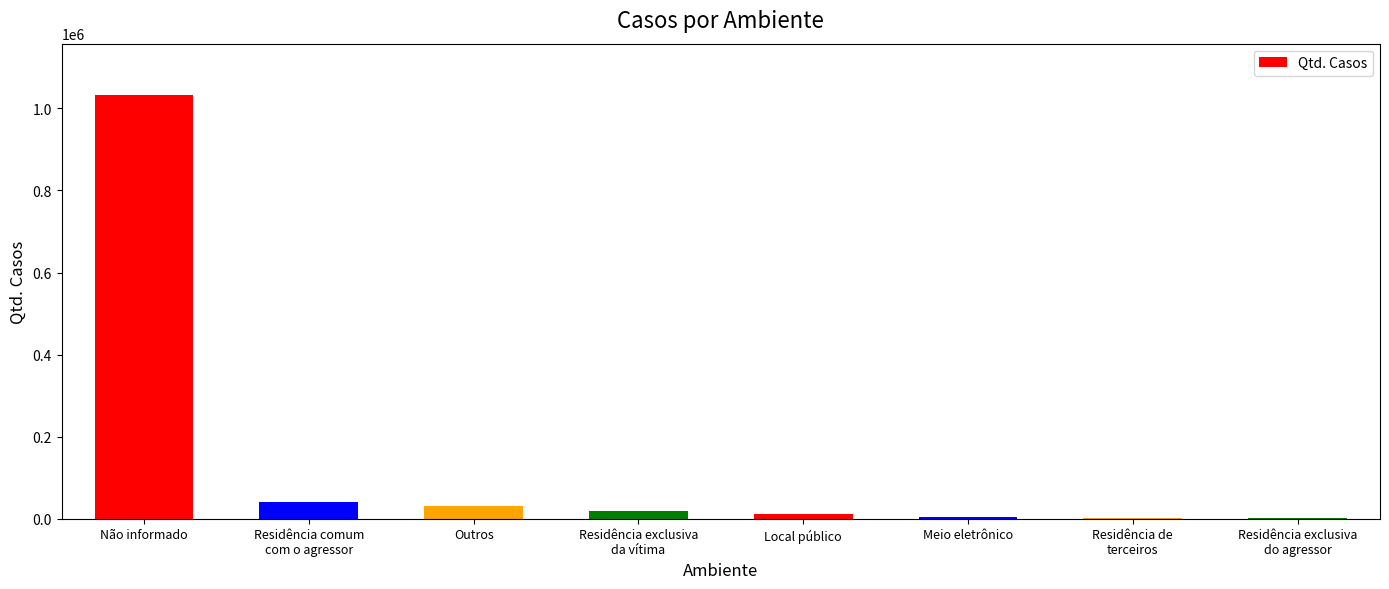

Does the chart contain stacked bars?

No